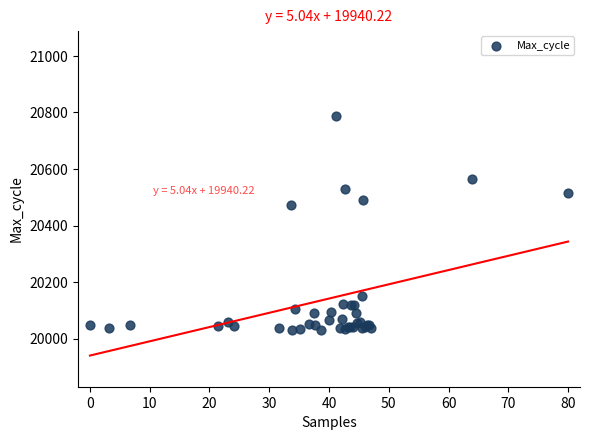

What Y value in the scatter plot is closest to 20409?

20474